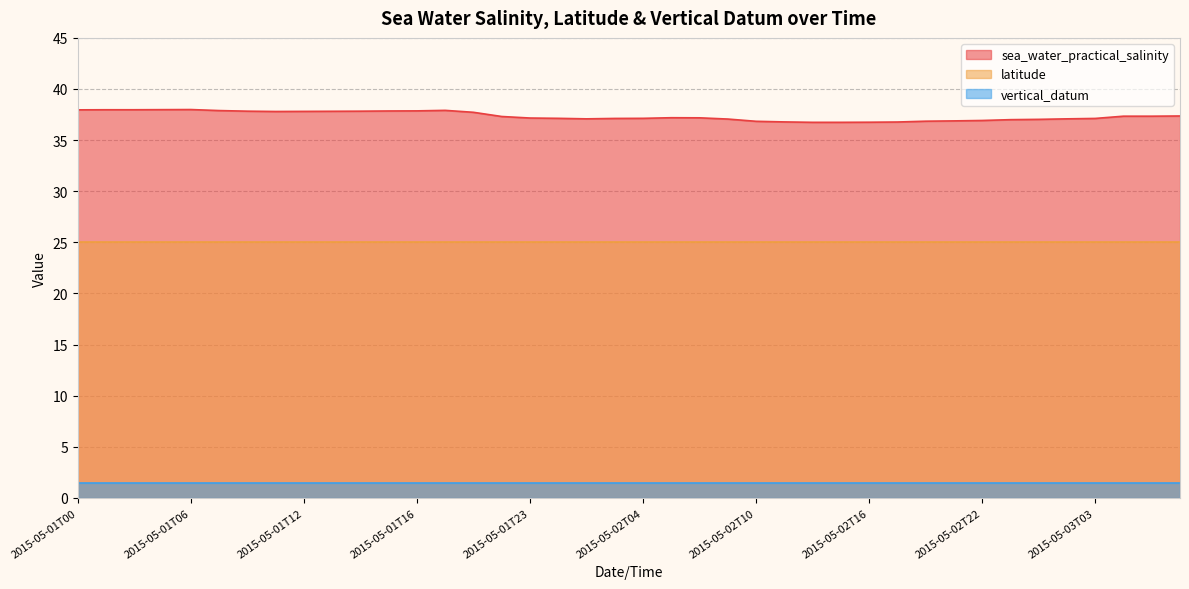

Reading left to right, what are all the values shown in this chart?

sea_water_practical_salinity: 38.0	38.0	38.0	38.0	38.0	37.9	37.8	37.8	37.8	37.8	37.8	37.9	37.9	37.9	37.7	37.3	37.2	37.1	37.1	37.1	37.1	37.2	37.2	37.1	36.8	36.8	36.7	36.7	36.8	36.8	36.9	36.9	36.9	37.0	37.0	37.1	37.1	37.3	37.3	37.4
latitude: 25.1	25.1	25.1	25.1	25.1	25.1	25.1	25.1	25.1	25.1	25.1	25.1	25.1	25.1	25.1	25.1	25.1	25.1	25.1	25.1	25.1	25.1	25.1	25.1	25.1	25.1	25.1	25.1	25.1	25.1	25.1	25.1	25.1	25.1	25.1	25.1	25.1	25.1	25.1	25.1
vertical_datum: 1.5	1.5	1.5	1.5	1.5	1.5	1.5	1.5	1.5	1.5	1.5	1.5	1.5	1.5	1.5	1.5	1.5	1.5	1.5	1.5	1.5	1.5	1.5	1.5	1.5	1.5	1.5	1.5	1.5	1.5	1.5	1.5	1.5	1.5	1.5	1.5	1.5	1.5	1.5	1.5